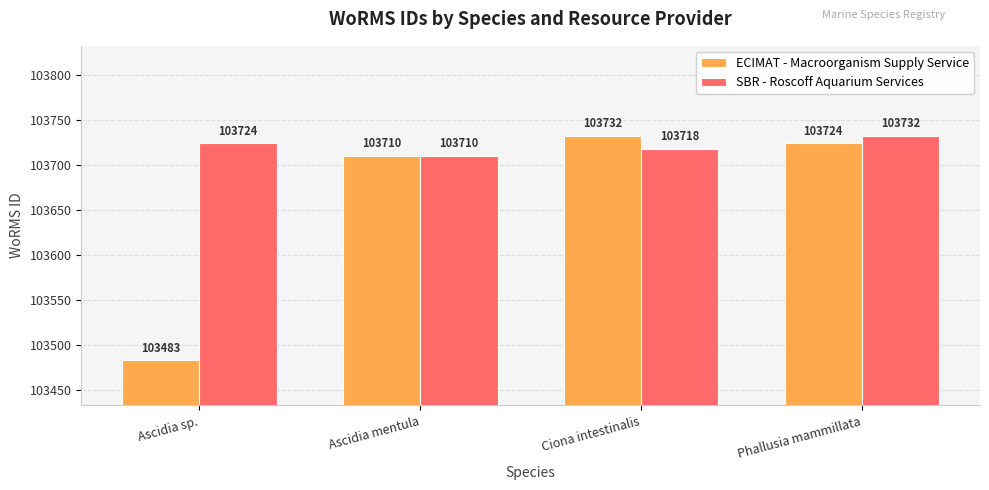

What is the difference between the SBR - Roscoff Aquarium Services values at Phallusia mammillata and Ascidia mentula?

22